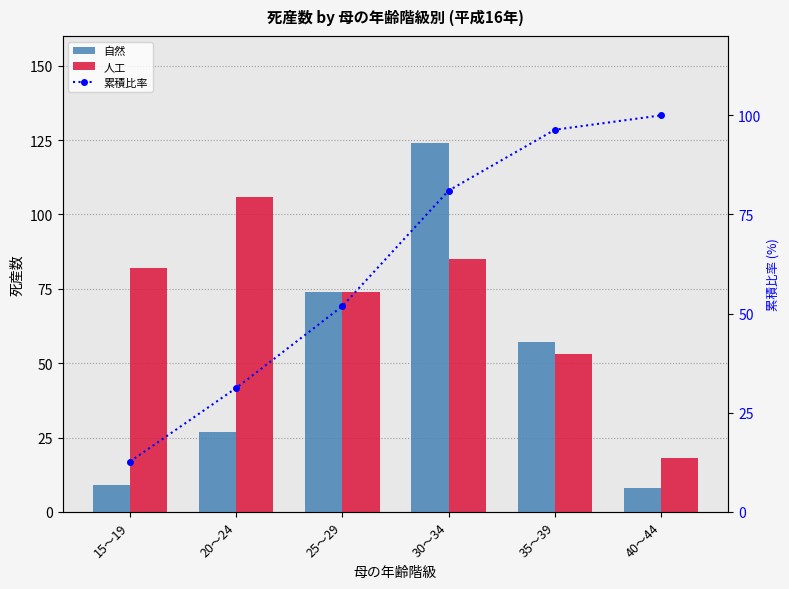

What is the total value across all series at 30～34?

290.0